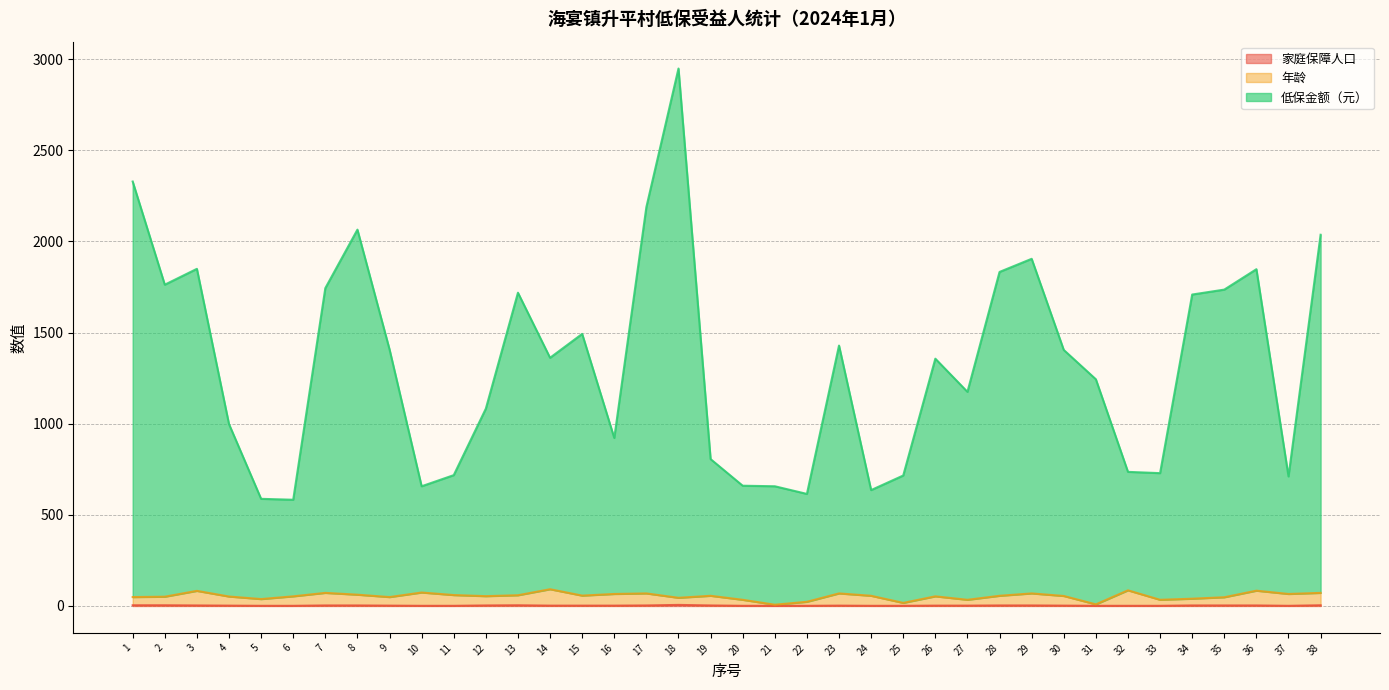

What is the sum of all 年龄 values?

2053